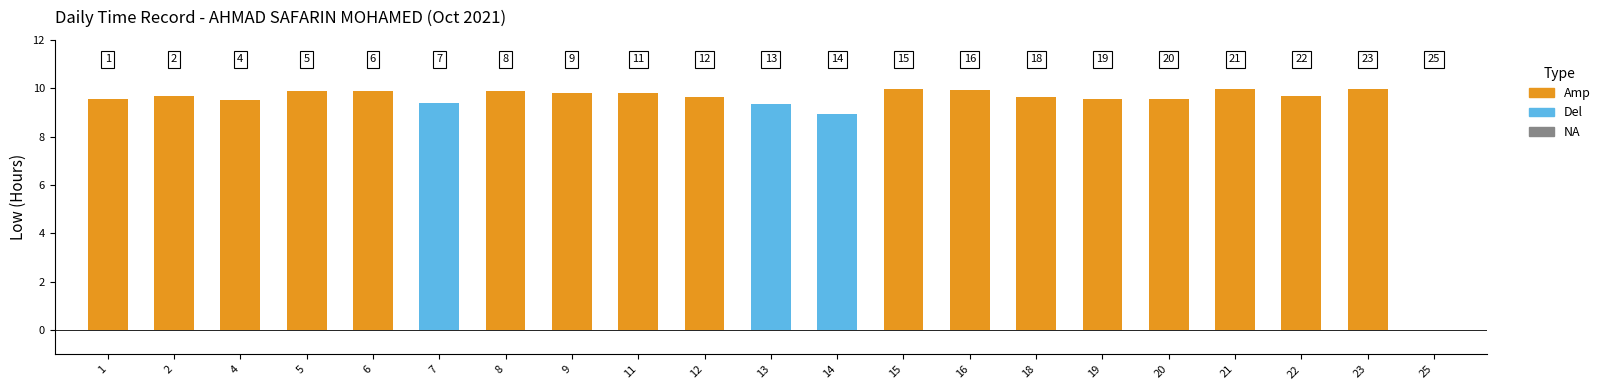

How many positive values are there?

20